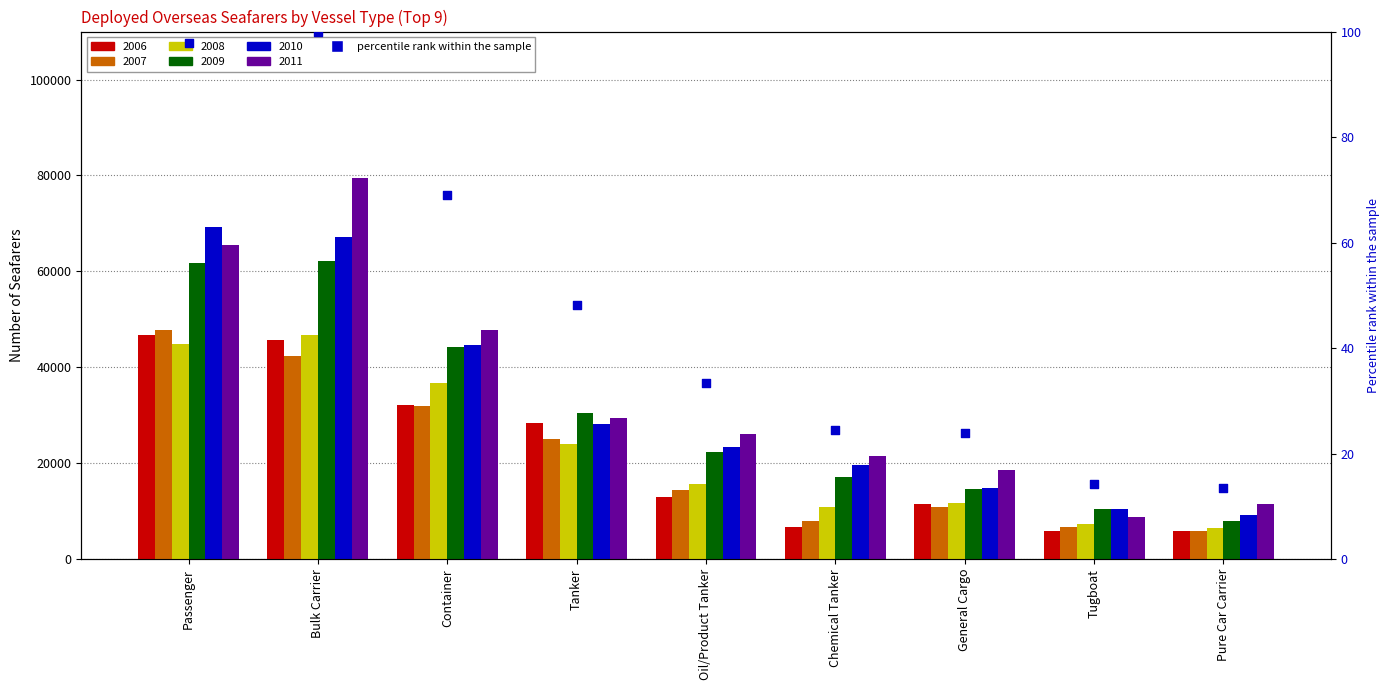

Approximately how many times larger is the value at Pure Car Carrier compared to Tanker?

0.3